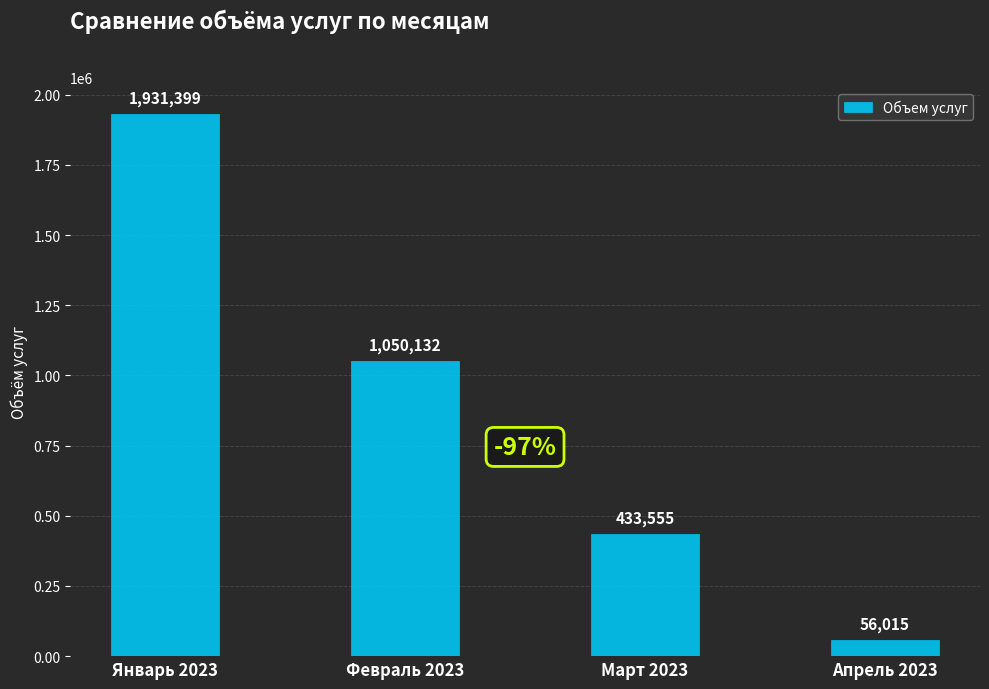

Reading right to left, what are all the values shown in this chart?

56015	433555	1050132	1931399